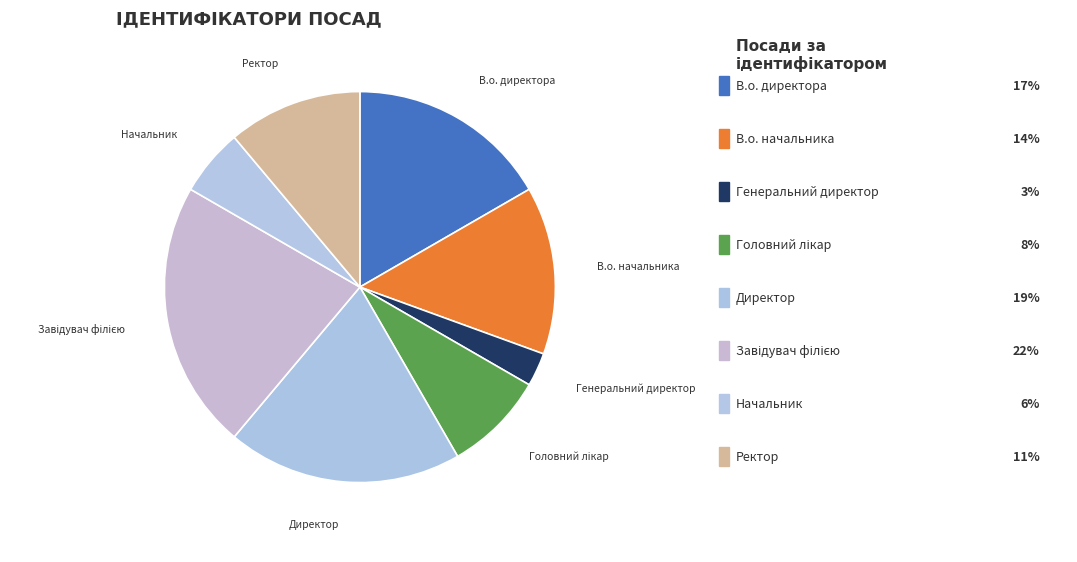

Does any single category account for the majority?

No